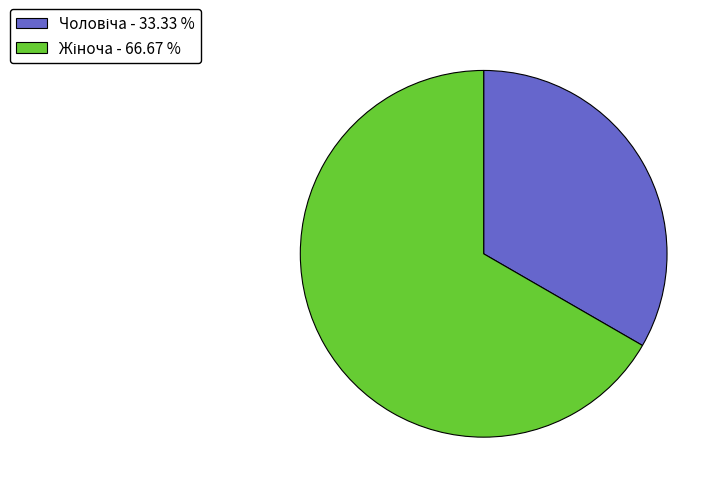

Is there a majority slice in this chart?

Yes